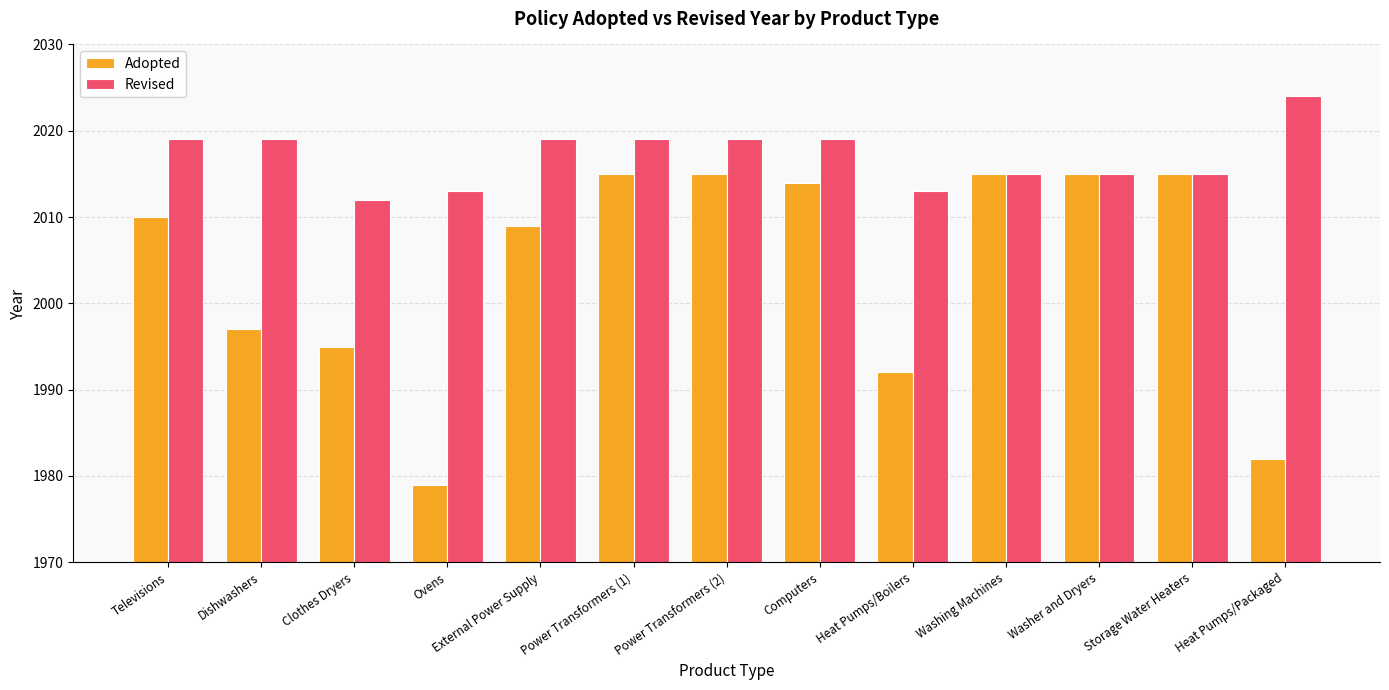

Rank the series by their average value, from lowest to highest.

Adopted, Revised